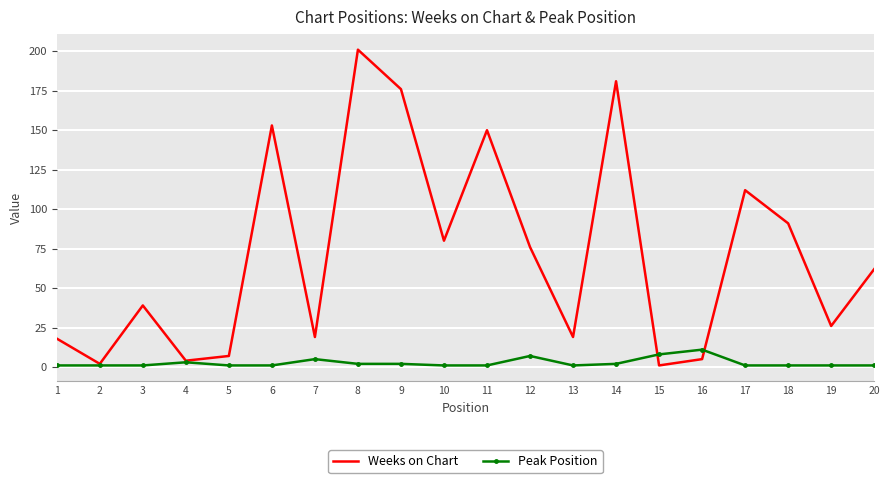

Between 3 and 16, which series saw the biggest shift?

Weeks on Chart